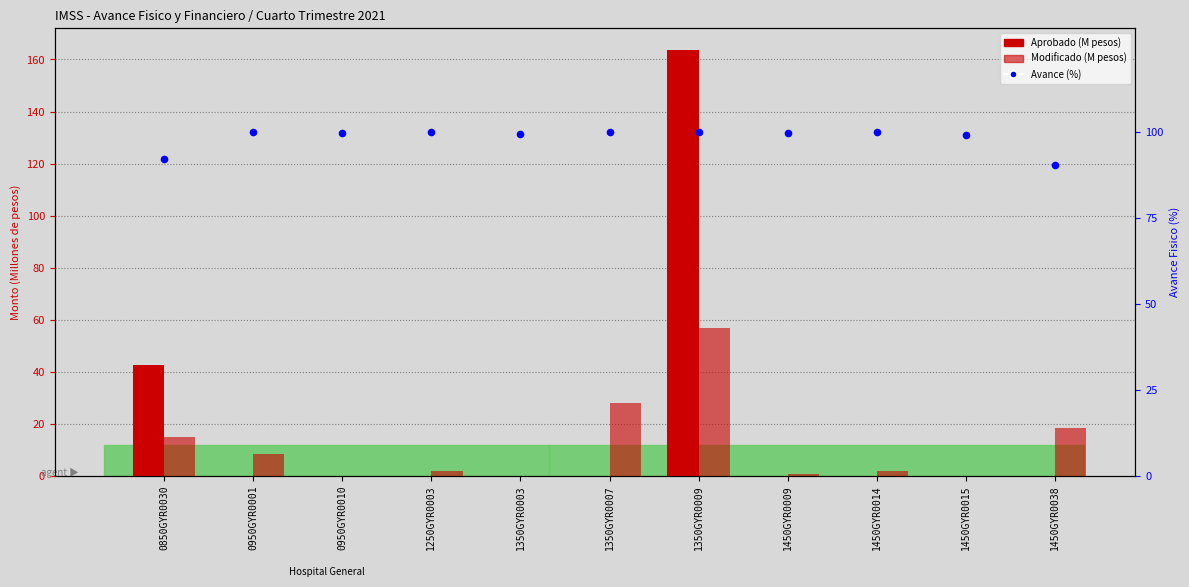

Which series contains the lowest Y value?

Aprobado (M pesos)